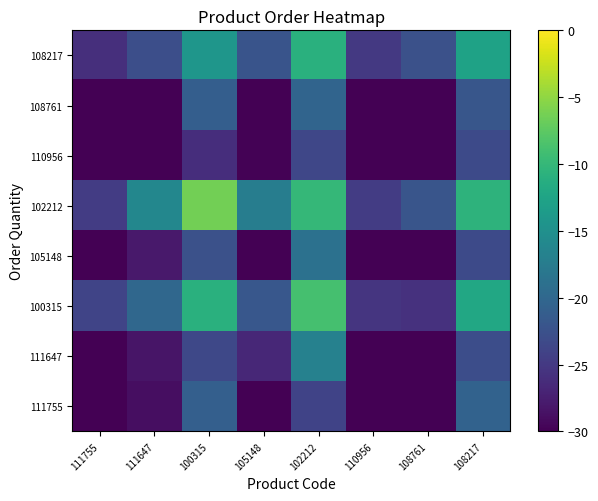

Reading left to right, transcribe all the data shown in this chart.

111755: 111755=-30.0	111647=-28.9	100315=-20.9	105148=-30.0	102212=-24.0	110956=-30.0	108761=-30.0	108217=-20.5
111647: 111755=-30.0	111647=-28.2	100315=-23.5	105148=-26.7	102212=-16.9	110956=-30.0	108761=-30.0	108217=-22.9
100315: 111755=-23.9	111647=-19.9	100315=-11.0	105148=-21.9	102212=-8.8	110956=-25.3	108761=-25.8	108217=-12.0
105148: 111755=-30.0	111647=-28.0	100315=-22.5	105148=-30.0	102212=-18.9	110956=-30.0	108761=-30.0	108217=-23.3
102212: 111755=-24.6	111647=-16.1	100315=-6.3	105148=-17.3	102212=-10.1	110956=-24.7	108761=-22.1	108217=-10.6
110956: 111755=-30.0	111647=-30.0	100315=-26.1	105148=-29.8	102212=-23.6	110956=-30.0	108761=-30.0	108217=-23.3
108761: 111755=-30.0	111647=-30.0	100315=-21.0	105148=-30.0	102212=-20.3	110956=-30.0	108761=-30.0	108217=-21.9
108217: 111755=-26.0	111647=-22.8	100315=-14.3	105148=-22.2	102212=-11.0	110956=-25.0	108761=-22.6	108217=-12.7